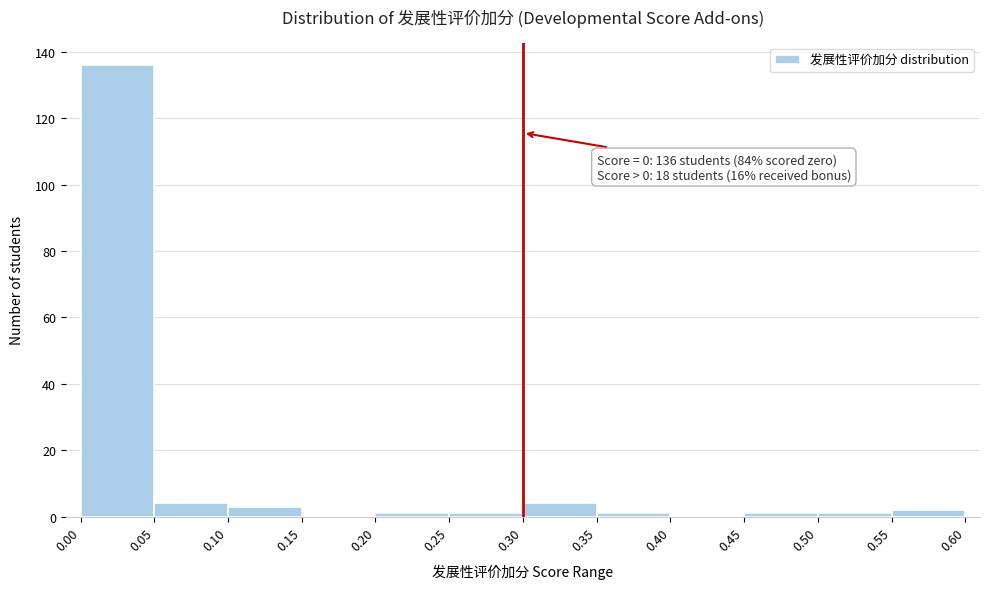

Which range on the x-axis has the tallest bar?

0.00 to 0.05